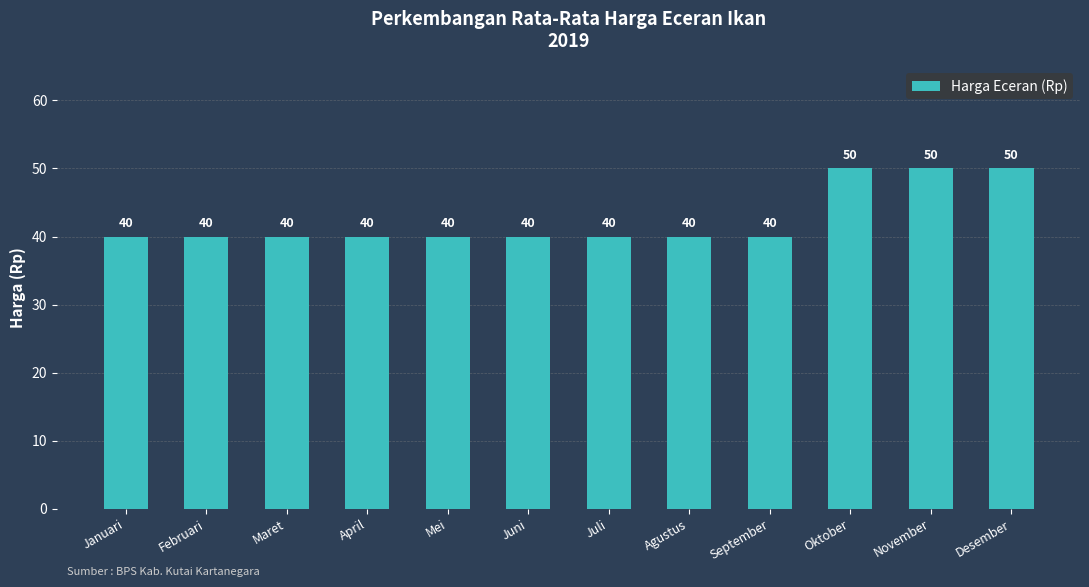

What is the greatest value displayed?

50